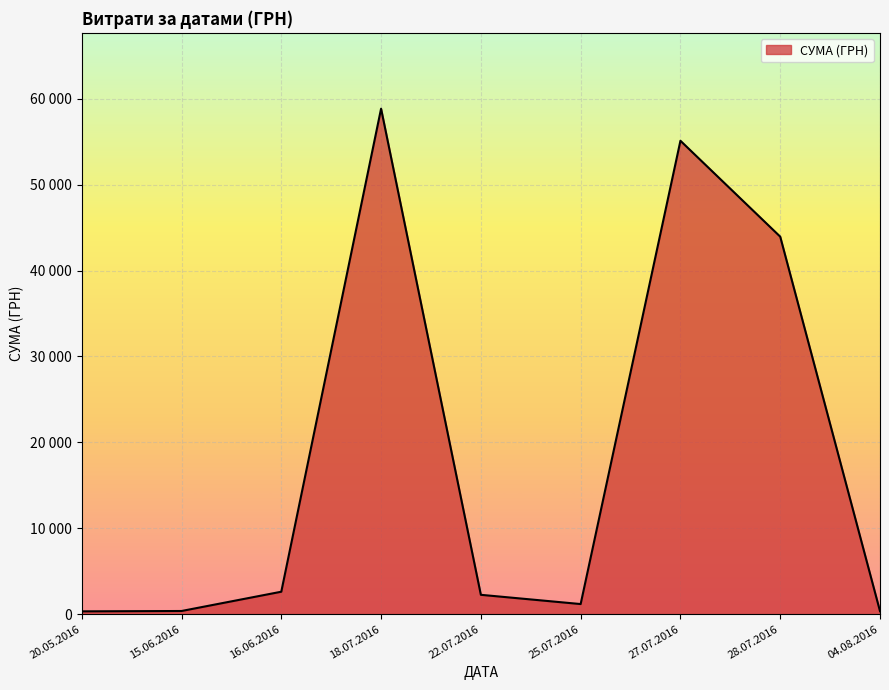

Does the chart display data point markers on the line(s)?

No